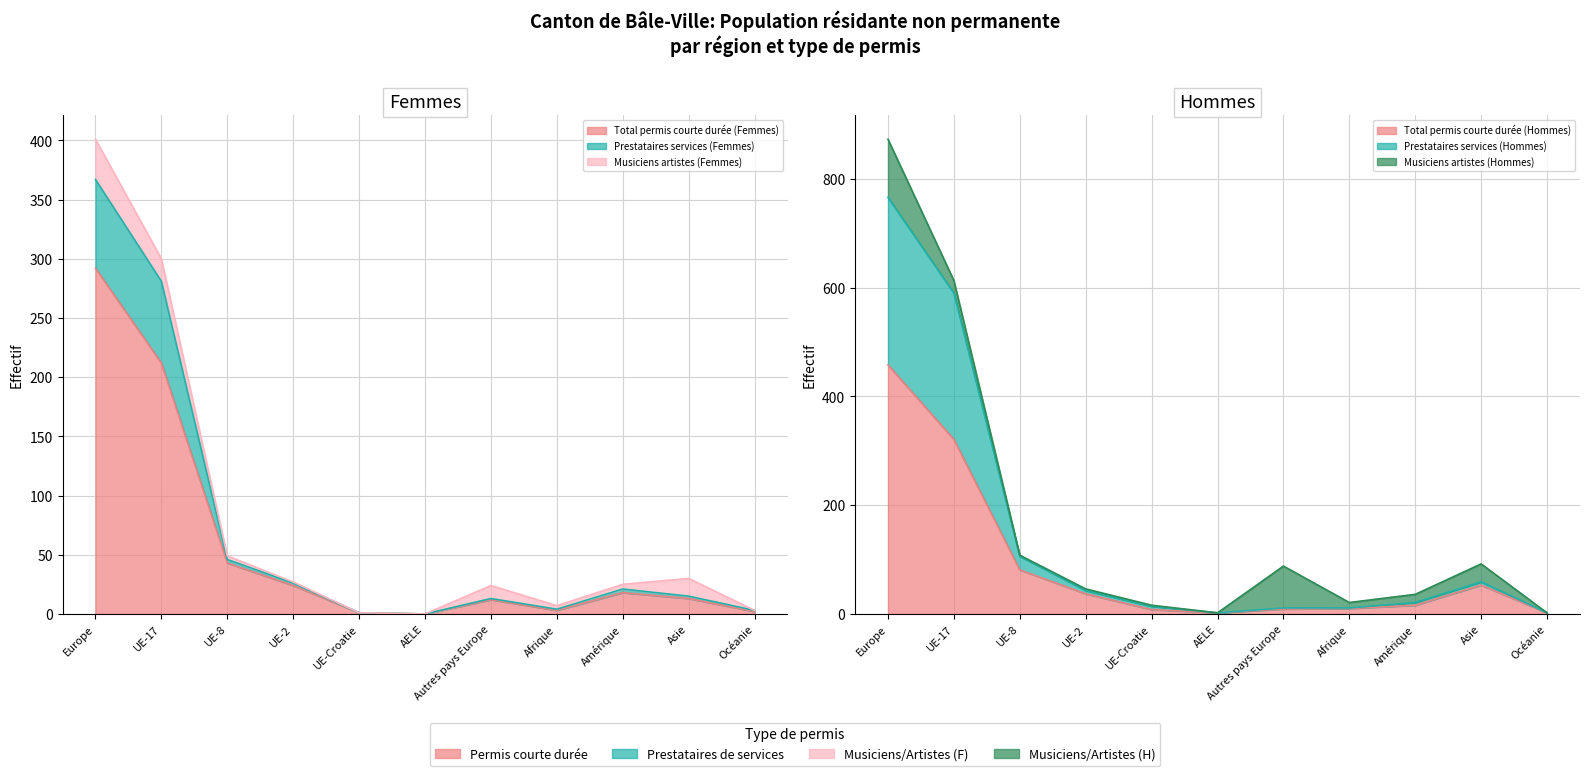

What is the minimum value for Total permis courte durée (Hommes)?

2